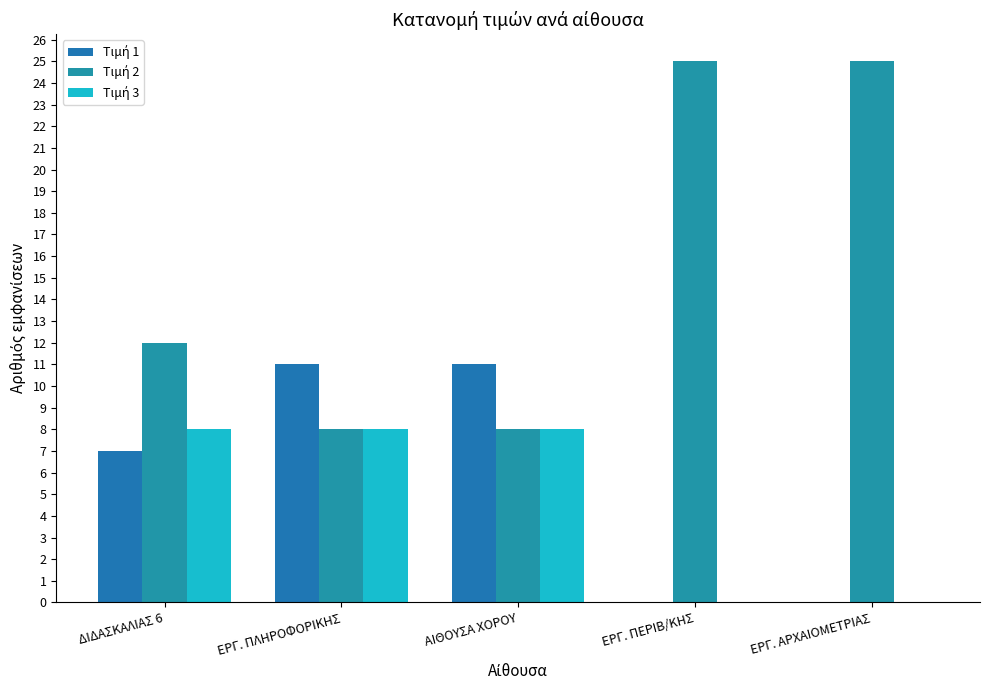

Which series has the largest total across all categories?

Τιμή 2